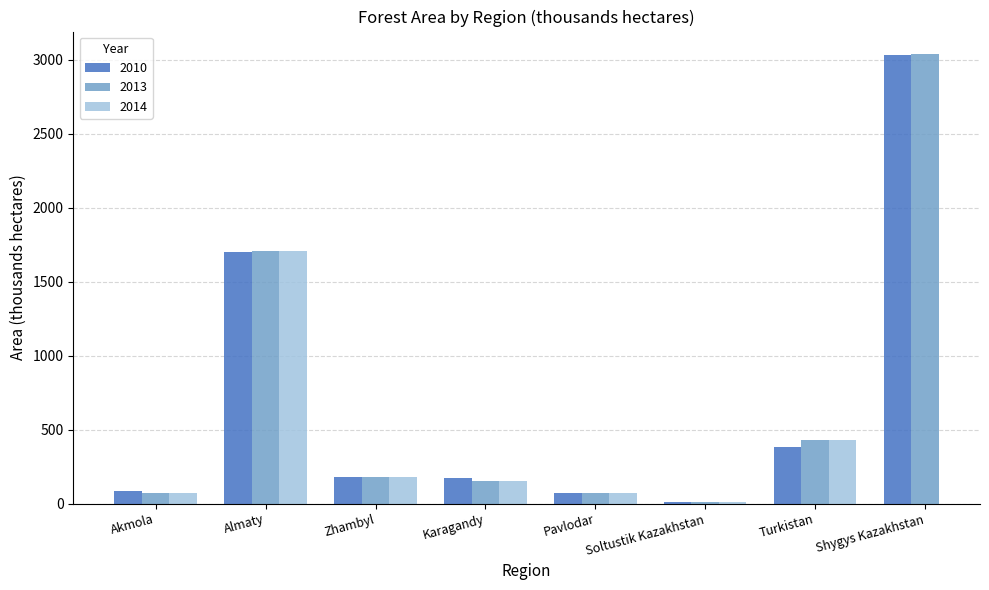

The 2010 series shows 68.5 at Pavlodar. True or false?

True